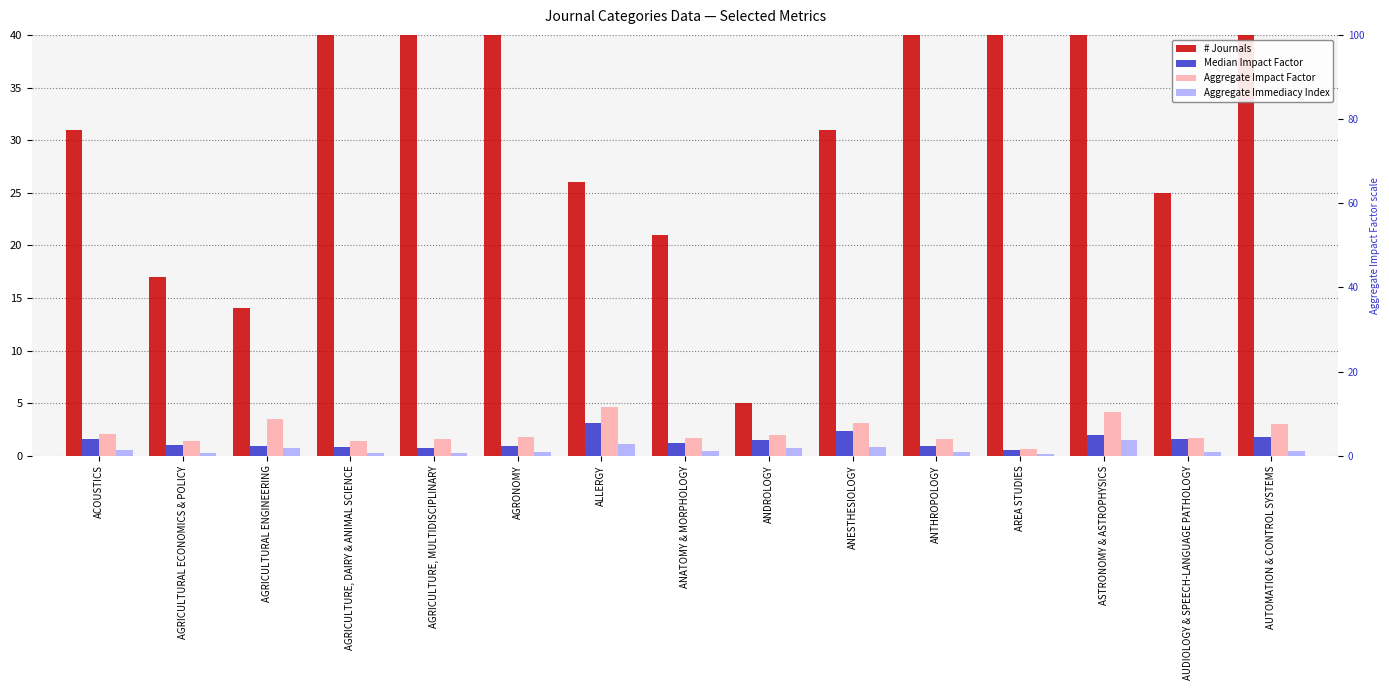

Reading right to left, what are all the values shown in this chart?

# Journals: 60.0	25.0	63.0	69.0	82.0	31.0	5.0	21.0	26.0	83.0	56.0	58.0	14.0	17.0	31.0
Median Impact Factor: 1.8	1.5	2.0	0.6	1.0	2.3	1.5	1.2	3.1	0.9	0.7	0.8	0.9	1.1	1.5
Aggregate Impact Factor: 3.0	1.7	4.2	0.6	1.6	3.1	2.0	1.7	4.7	1.8	1.6	1.4	3.5	1.4	2.1
Aggregate Immediacy Index: 0.5	0.4	1.5	0.2	0.4	0.8	0.8	0.4	1.1	0.4	0.3	0.3	0.8	0.2	0.5